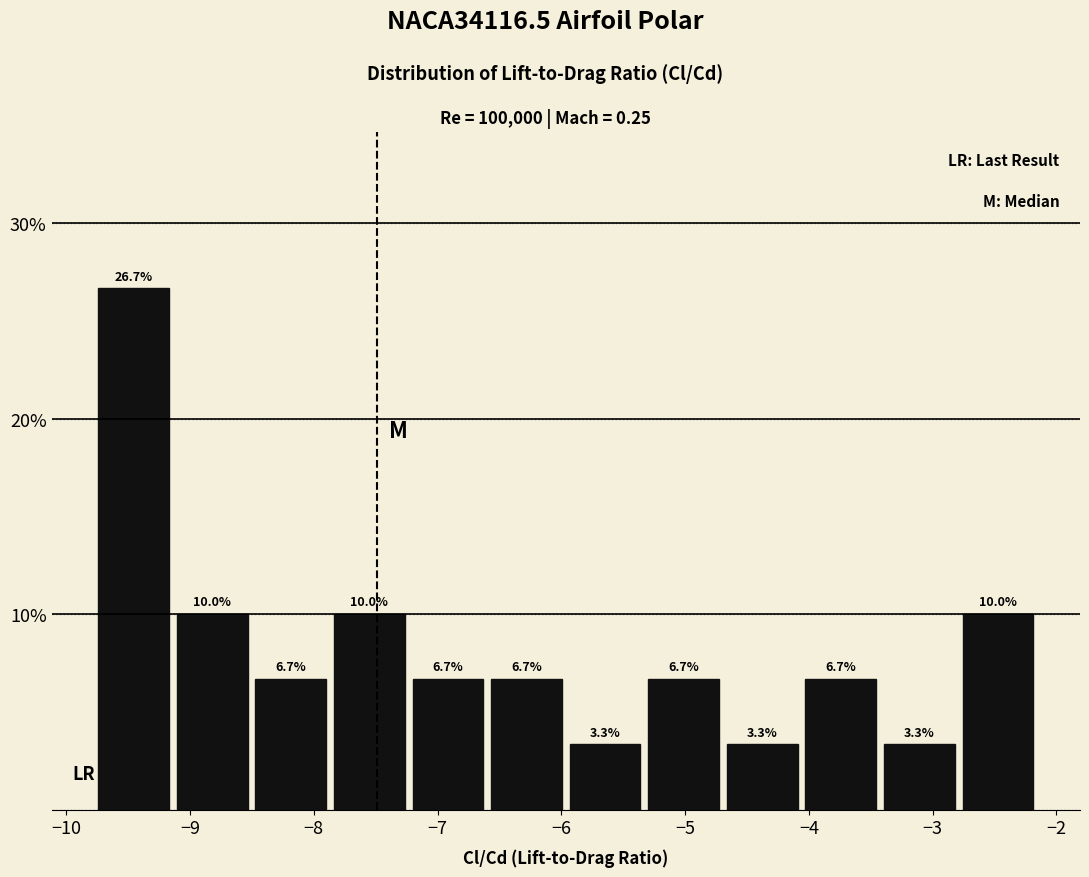

How tall is the bar that spans -8.5 to -7.8 on the x-axis? The bar edges are not printed on the chart, so give them approximately, as read against the axis.

6.7